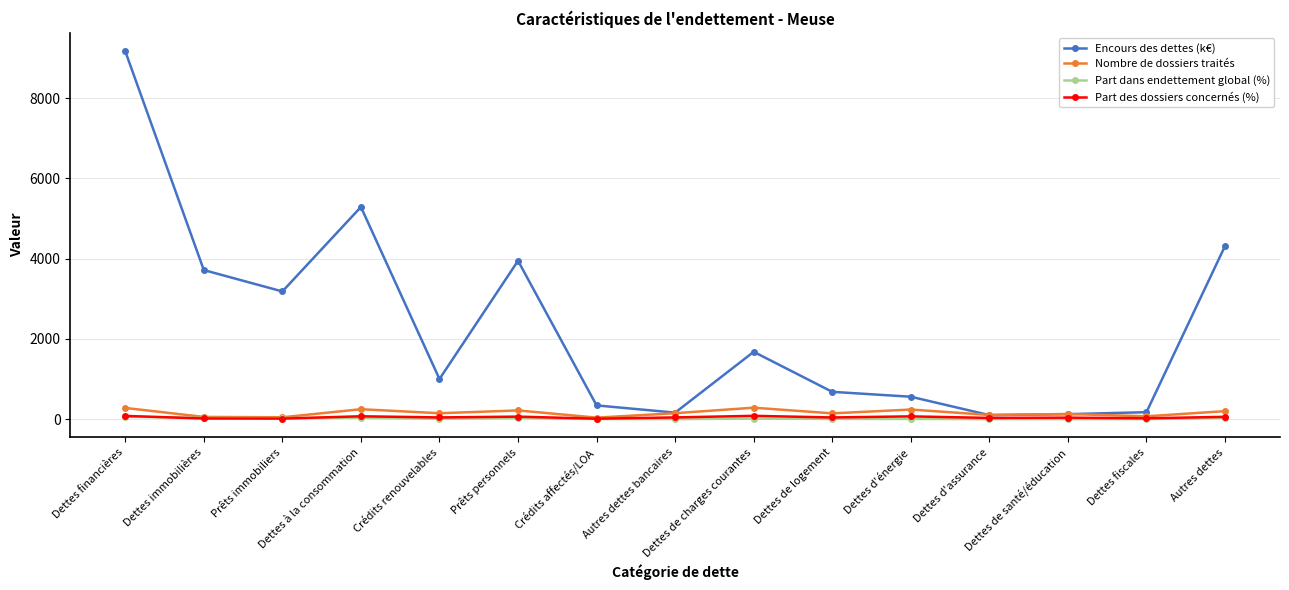

Read the Part des dossiers concernés (%) value at Dettes fiscales.

20.0